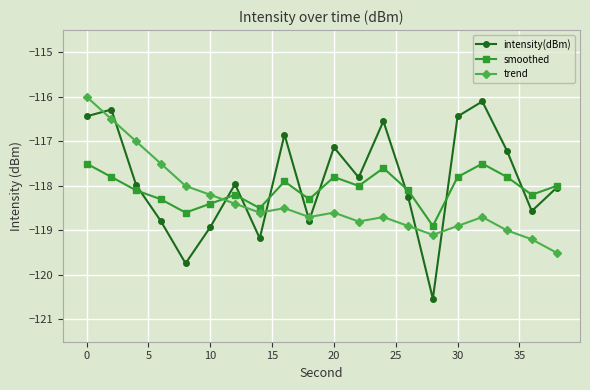

What is the value of the trend point at the 10th from the left?

-118.7